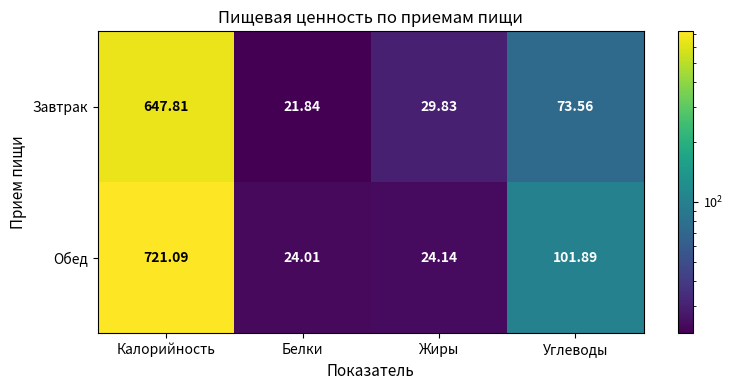

Where is Обед nearest to the value 372?

Углеводы